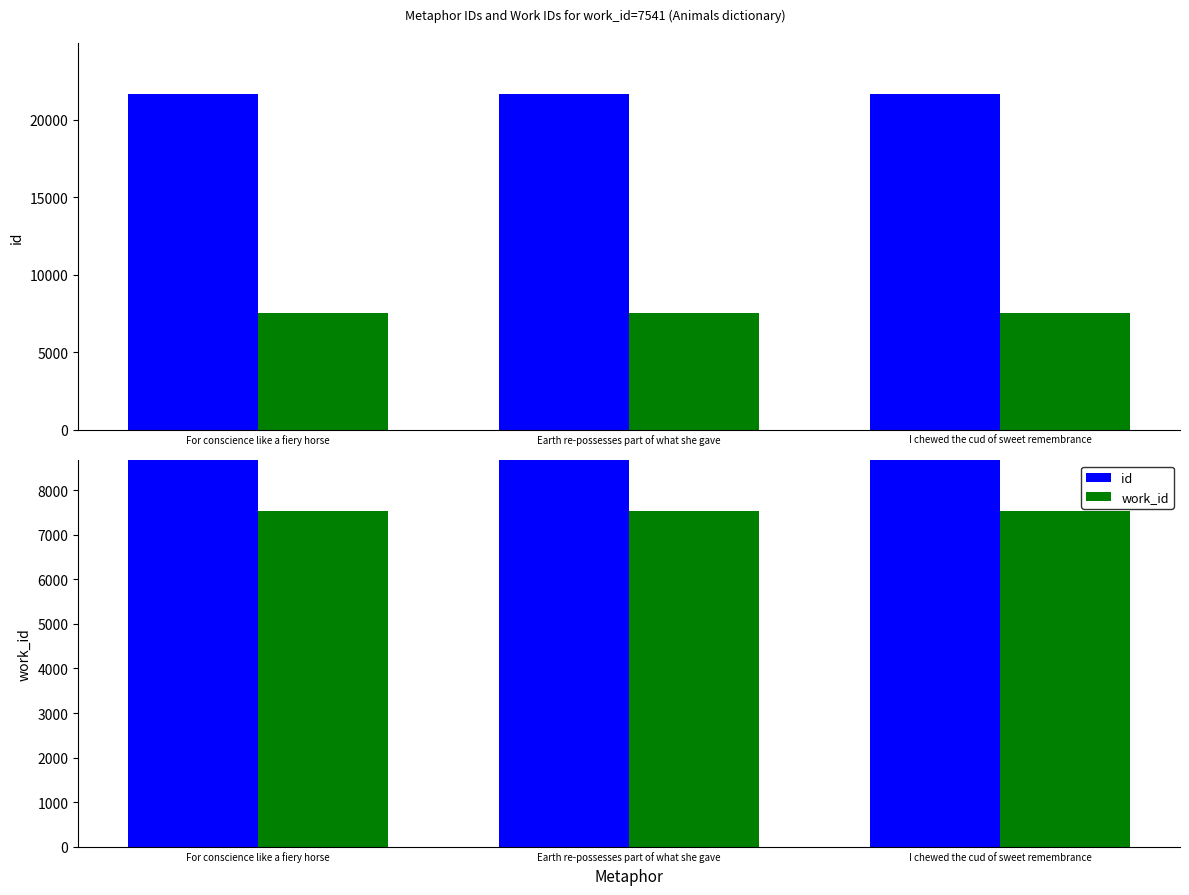

What are all the series names shown in the legend?

id, work_id